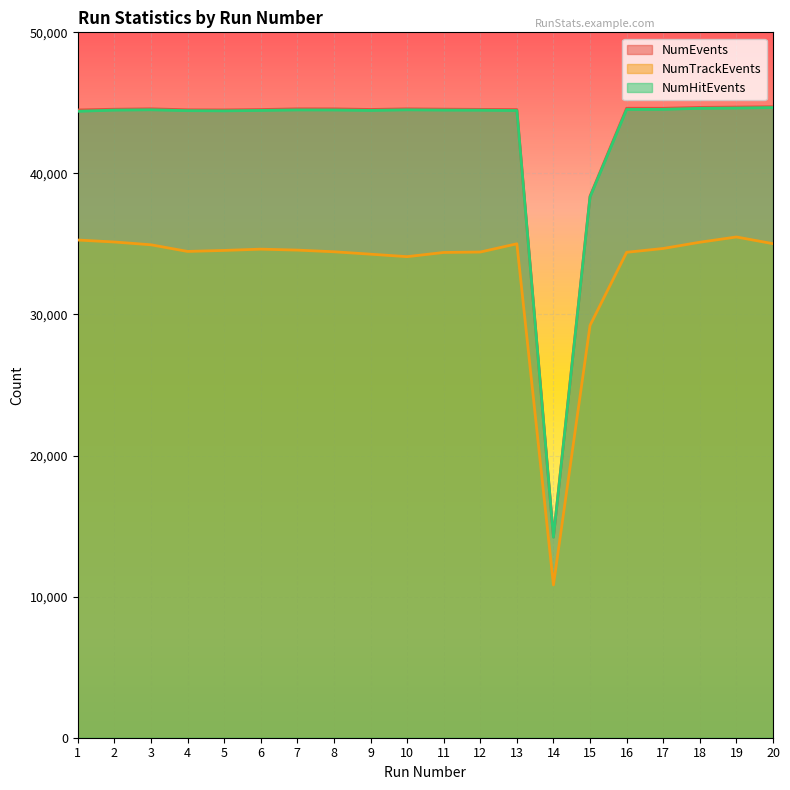

What is the total value across all series at 4?

123426